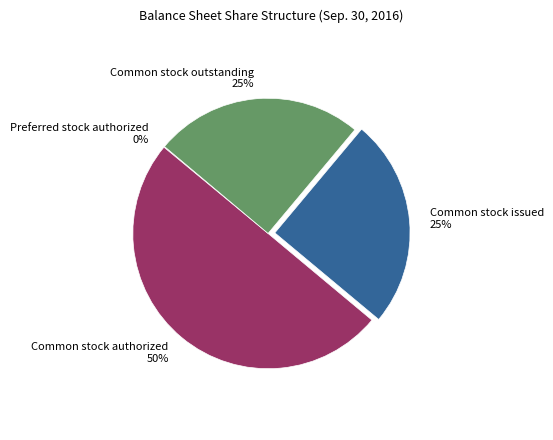

Approximately how many times larger is the value at Common stock authorized compared to Common stock outstanding?

2.0